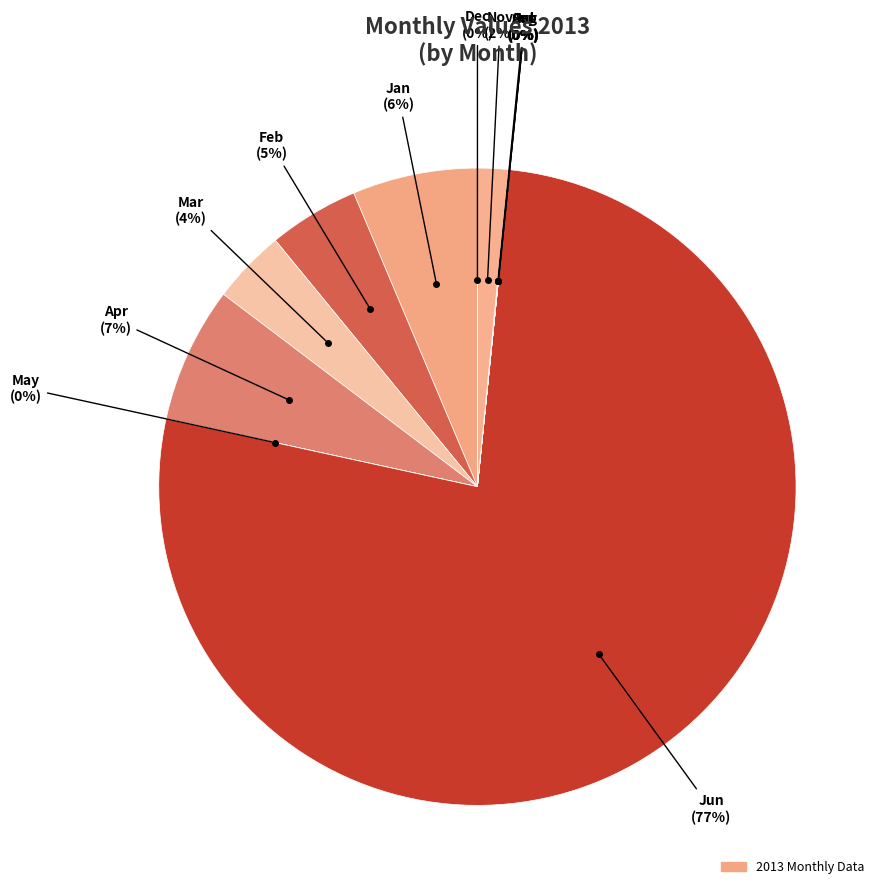

How many segments does this pie chart have?

12